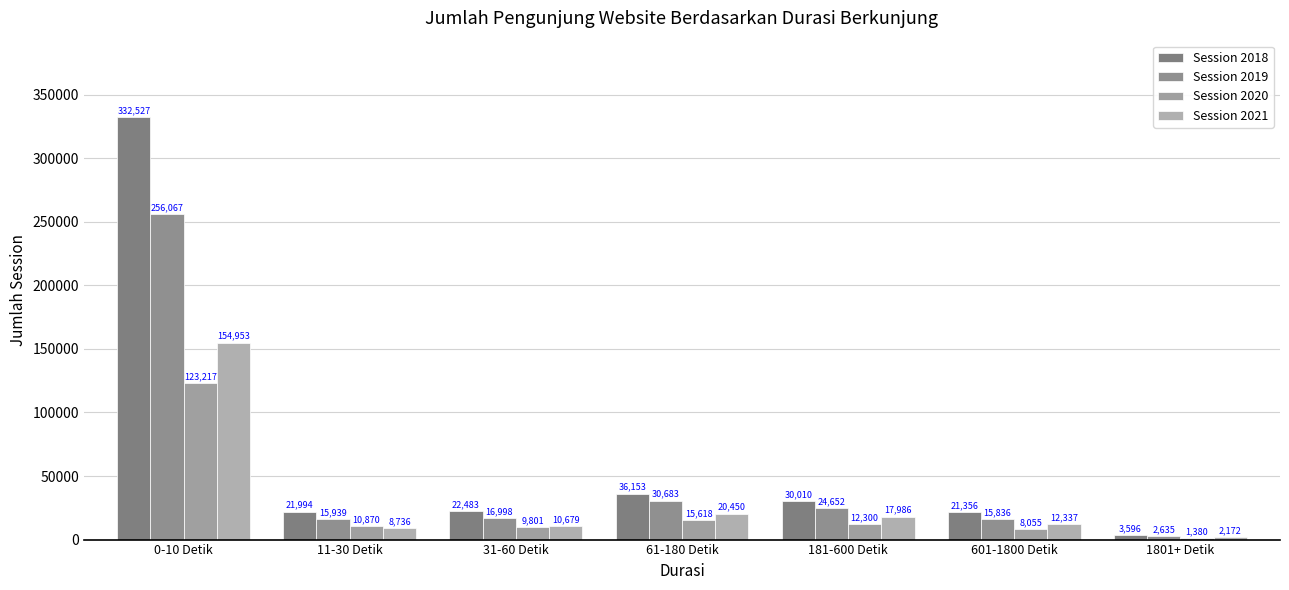

What is the label of the 3rd bar from the right?

181-600 Detik